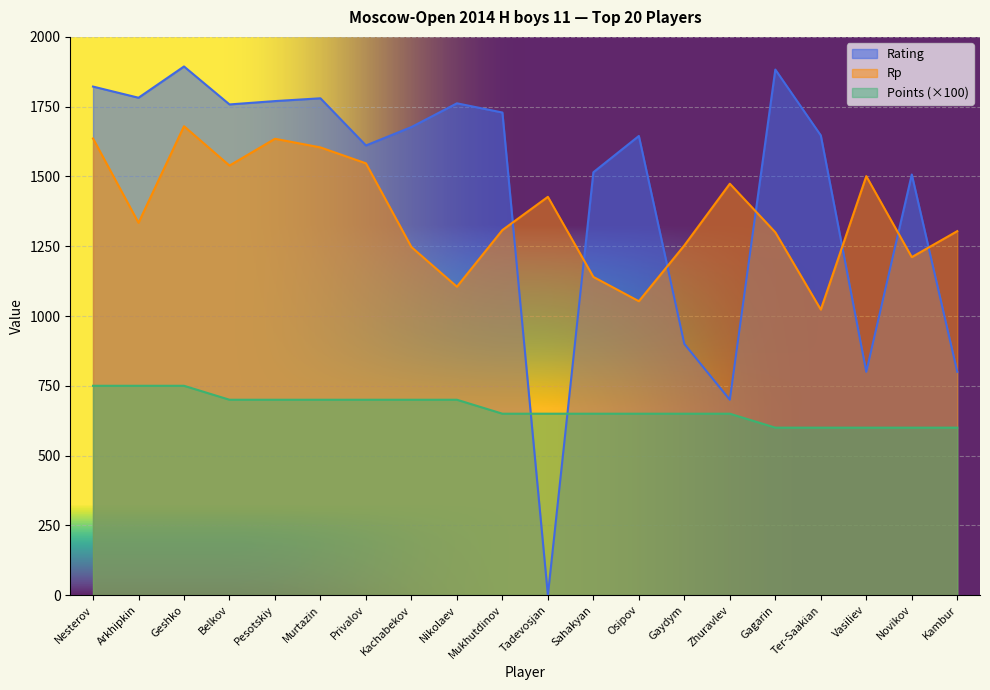

Which series has the largest range (max minus min)?

Rating